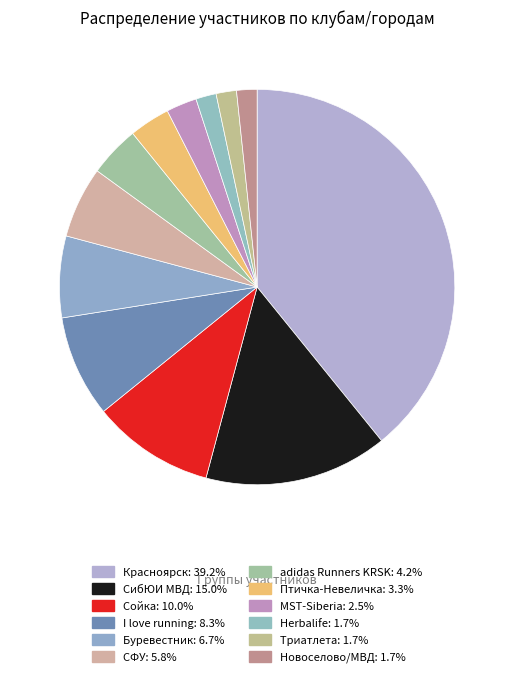

Rank the categories by value from lowest to highest.

Herbalife, Триатлета, Новоселово/МВД, MST-Siberia, Птичка-Невеличка, adidas Runners KRSK, СФУ, Буревестник, I love running, Сойка, СибЮИ МВД, Красноярск